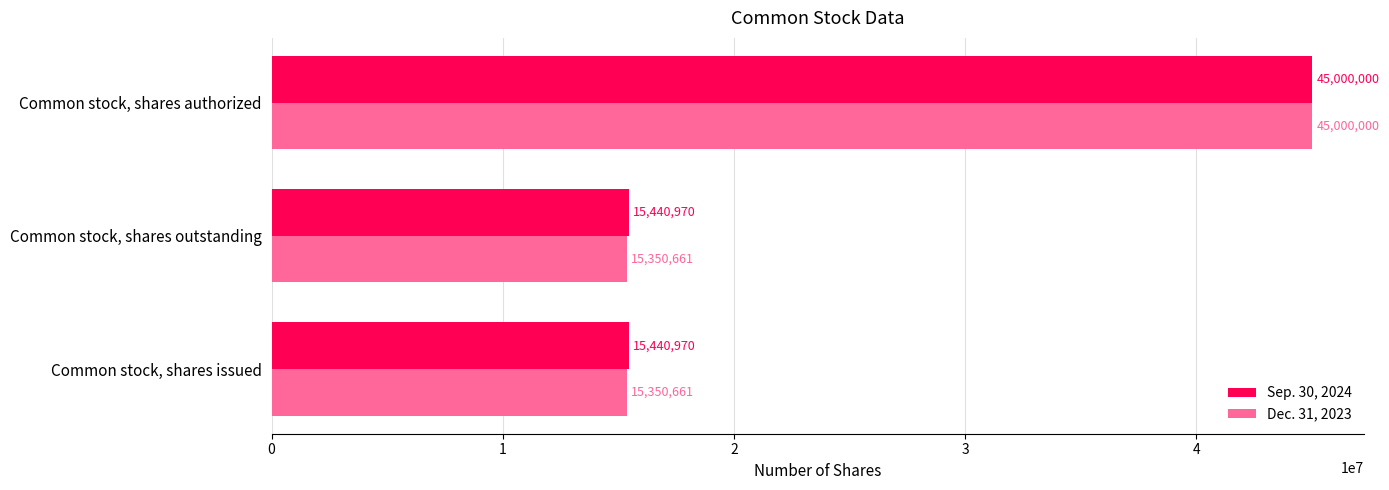

Between Common stock, shares issued and Common stock, shares authorized, which series saw the biggest shift?

Dec. 31, 2023